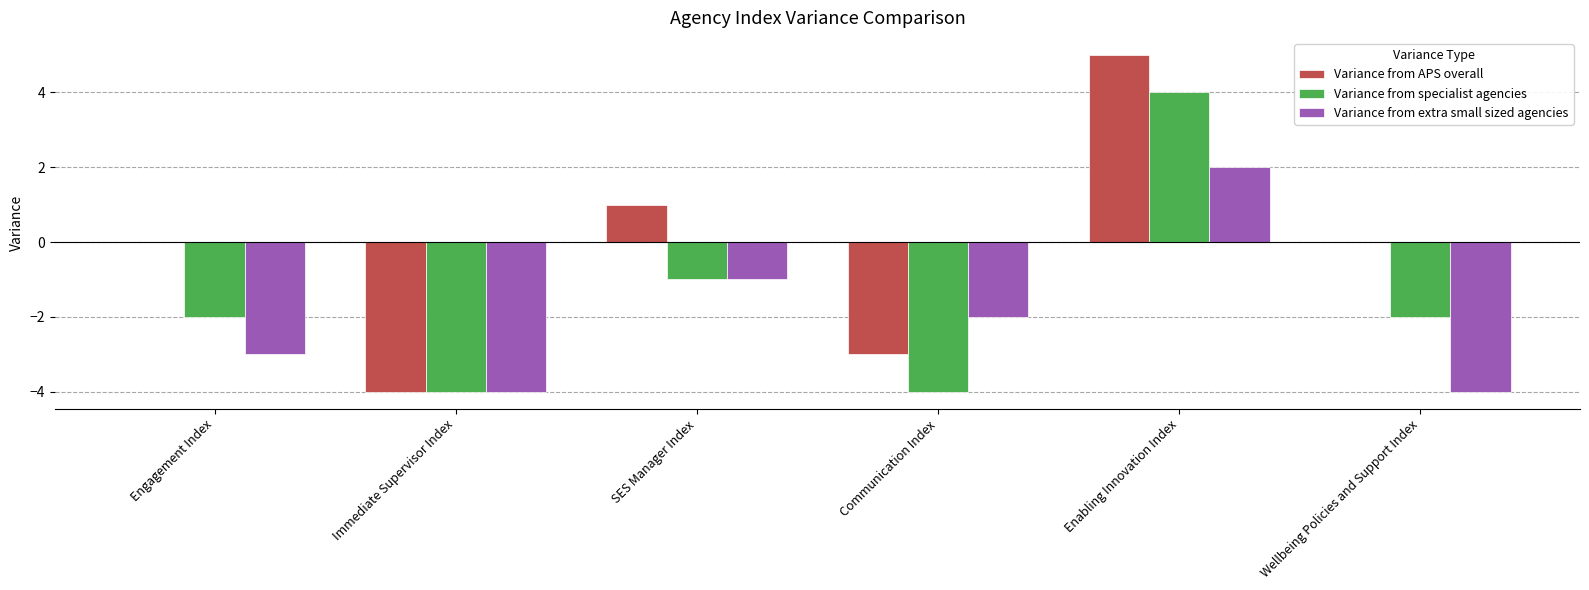

At which label does Variance from extra small sized agencies reach its peak?

Enabling Innovation Index